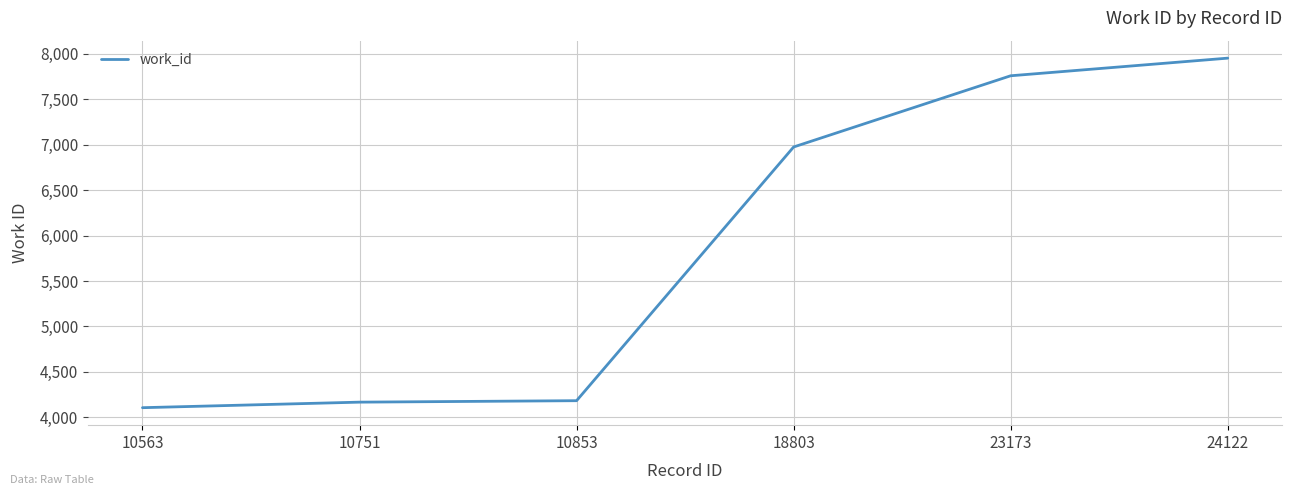

Read the value at 23173, to the nearest 10.

7760